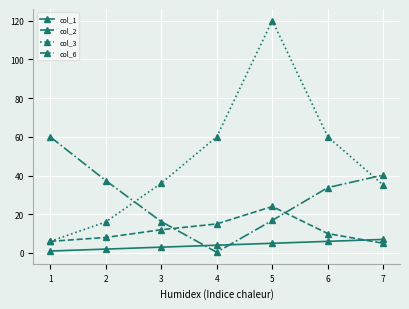

Reading left to right, transcribe all the data shown in this chart.

col_1: 1.0	2.0	3.0	4.0	5.0	6.0	7.0
col_2: 6.0	8.0	12.0	15.0	24.0	10.0	5.0
col_3: 6.0	16.0	36.0	60.0	120.0	60.0	35.0
col_6: 60.0	37.4	16.2	0.4	16.8	33.8	40.3